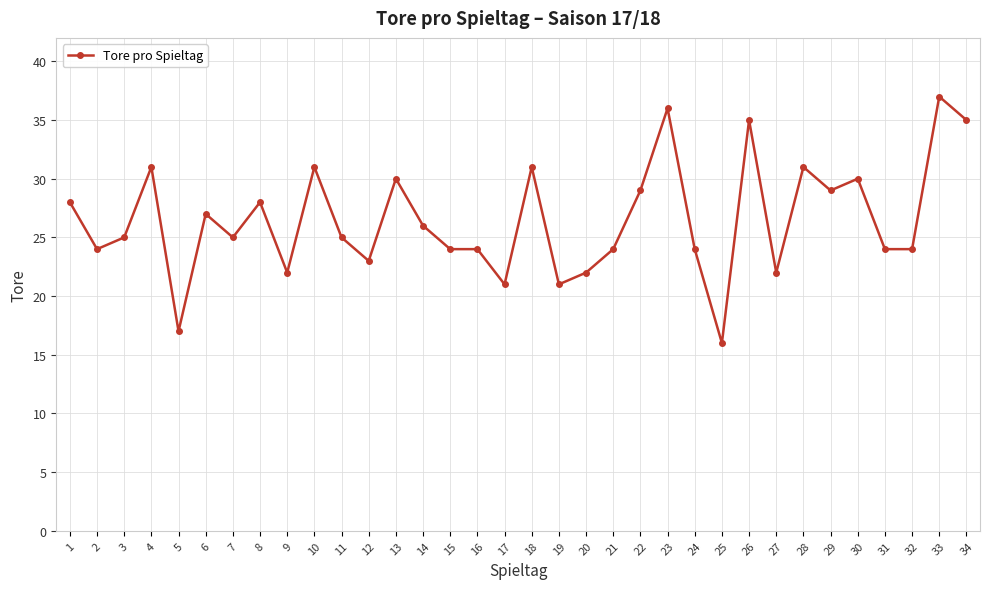

The chart shows a value of 28 at 19. True or false?

False